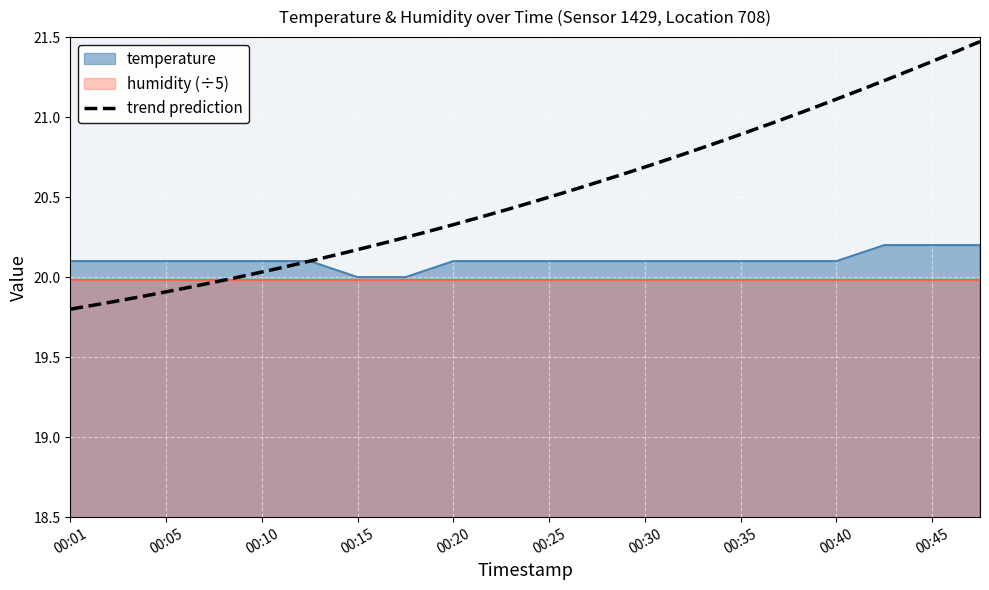

Reading left to right, list all the values displayed in this chart.

20.1	20.1	20.1	20.1	20.1	20.1	20.0	20.0	20.1	20.1	20.1	20.1	20.1	20.1	20.1	20.1	20.1	20.2	20.2	20.2